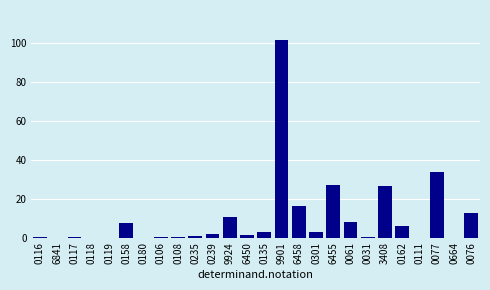

What is the sum of all values?

261.3